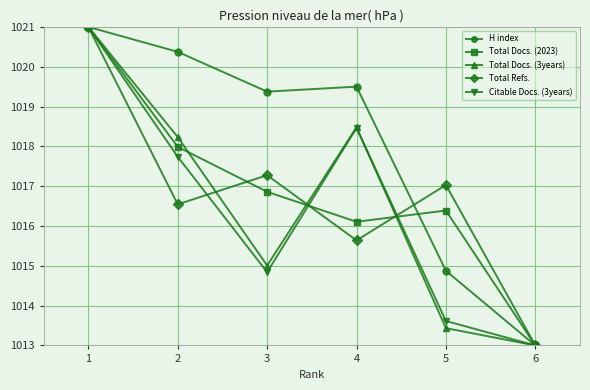

At which label is Total Docs. (3years) closest to 1017?

2